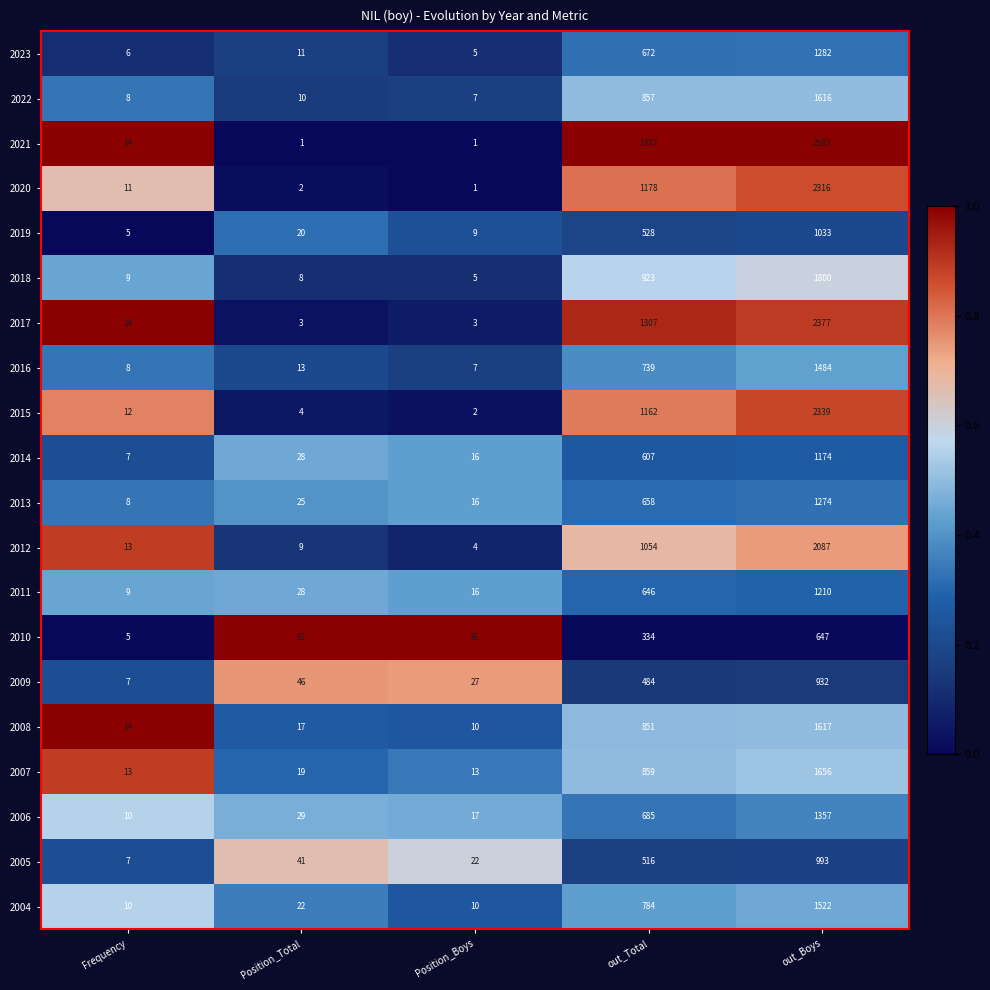

The 2009 series shows 484 at out_Total. True or false?

True